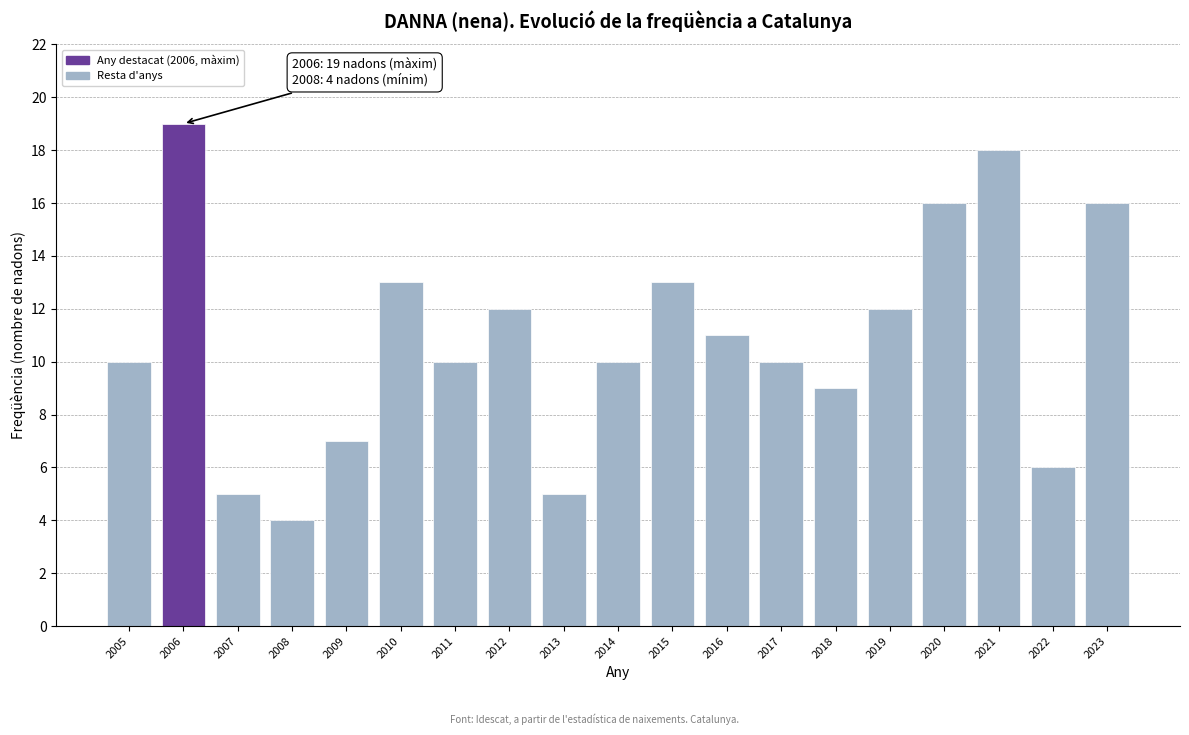

Reading left to right, list all the values displayed in this chart.

10	19	5	4	7	13	10	12	5	10	13	11	10	9	12	16	18	6	16